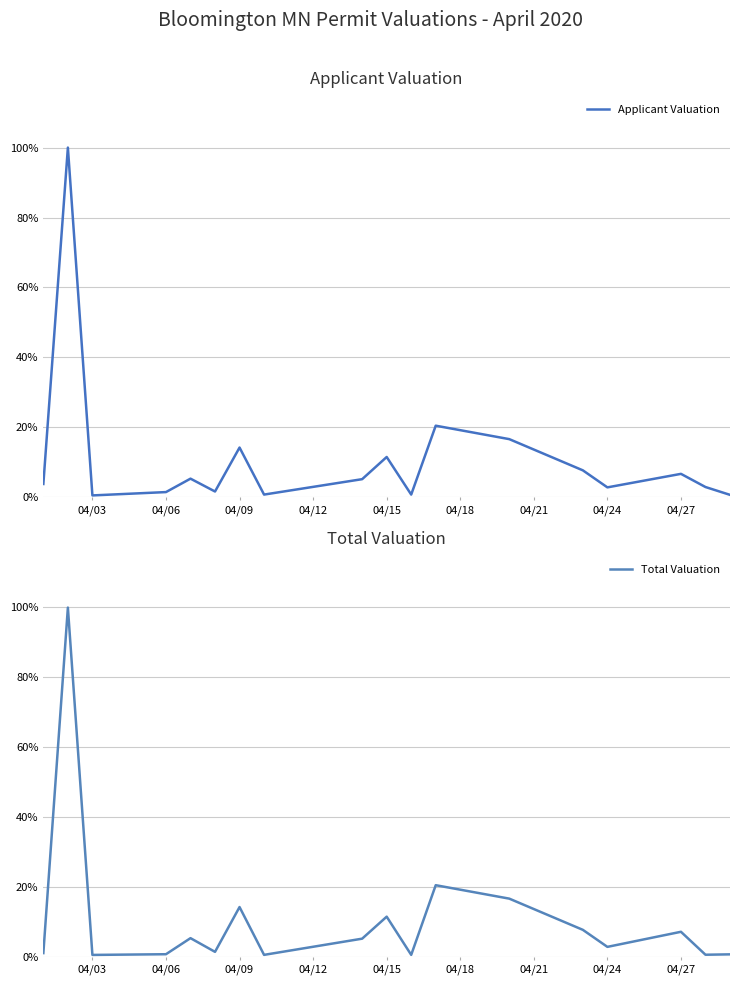

In Applicant Valuation, how many points are higher than both neighbors (excluding endpoints)?

6